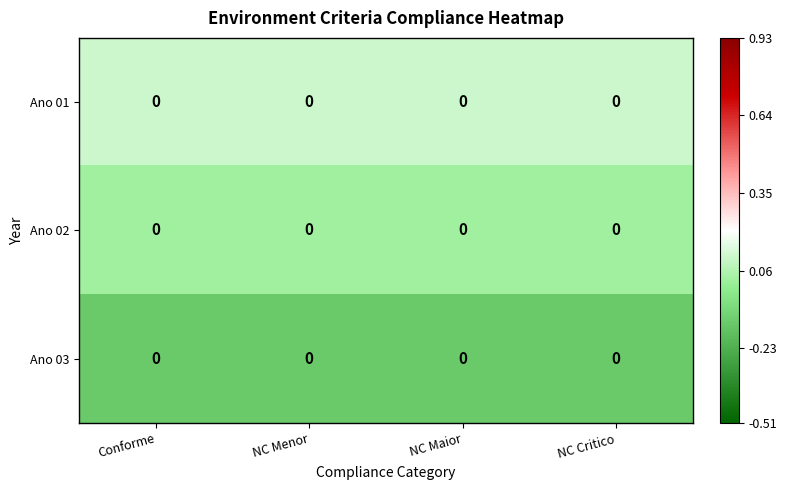

Reading left to right, extract all data points from this chart.

Ano 01: Conforme=0.0	NC Menor=0.0	NC Maior=0.0	NC Critico=0.0
Ano 02: Conforme=0.0	NC Menor=0.0	NC Maior=0.0	NC Critico=0.0
Ano 03: Conforme=0.0	NC Menor=0.0	NC Maior=0.0	NC Critico=0.0